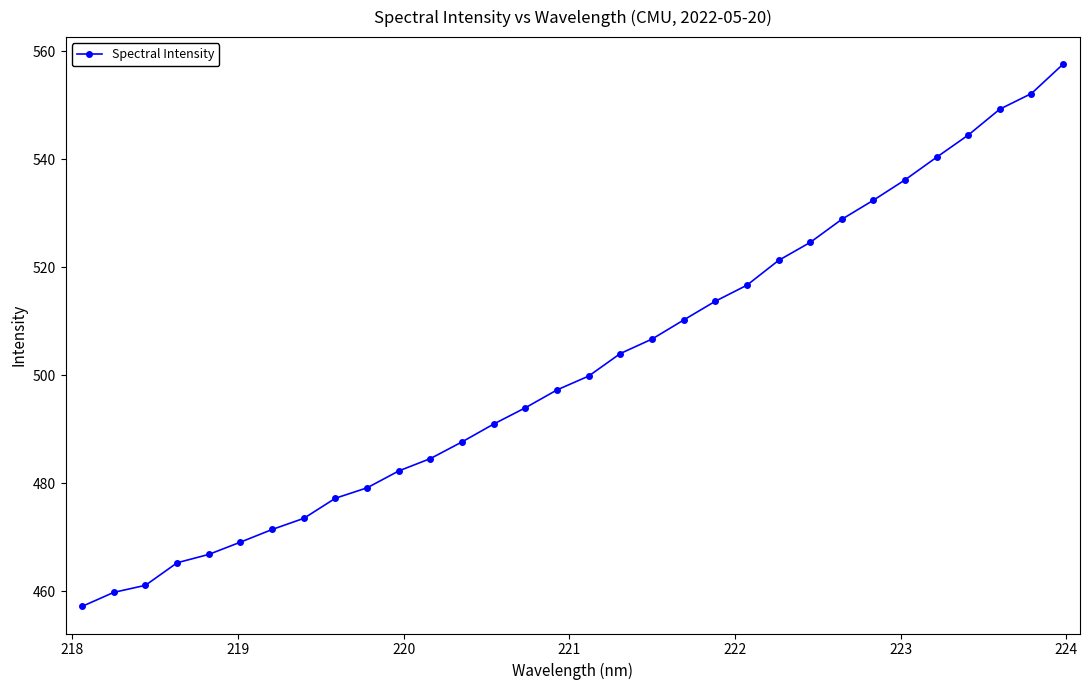

What is the difference between the maximum and minimum values?

100.3